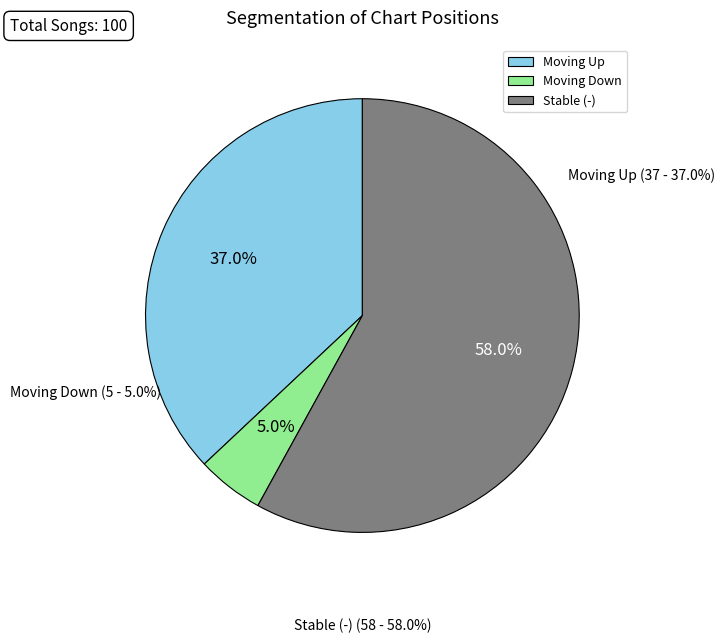

Between Stable (-) and Moving Up, which is larger?

Stable (-)